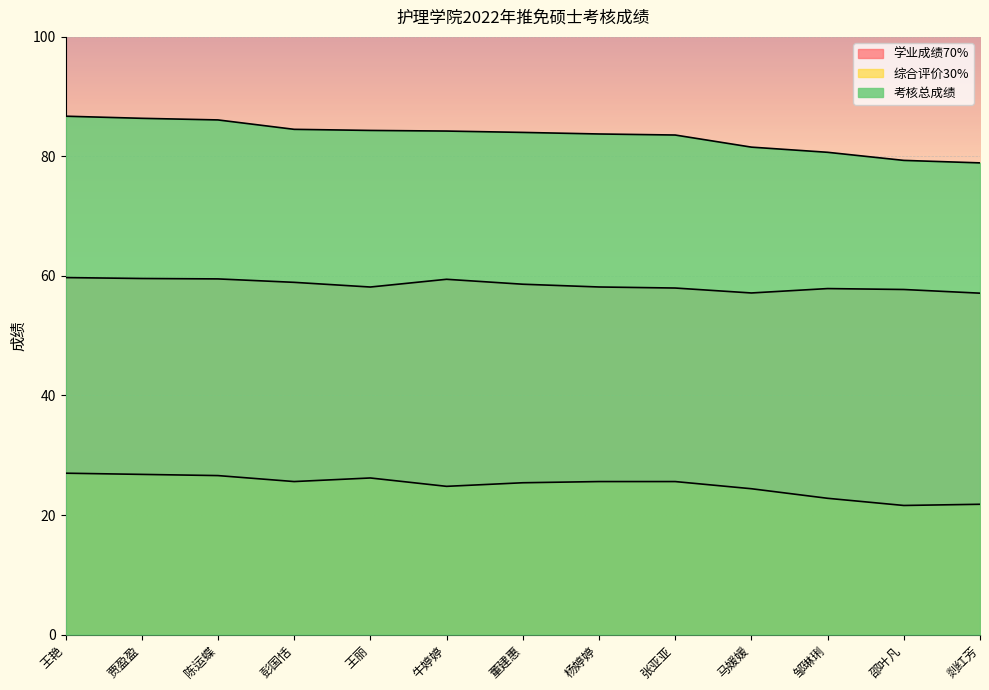

At which category does the chart reach its minimum across all series?

邵叶凡